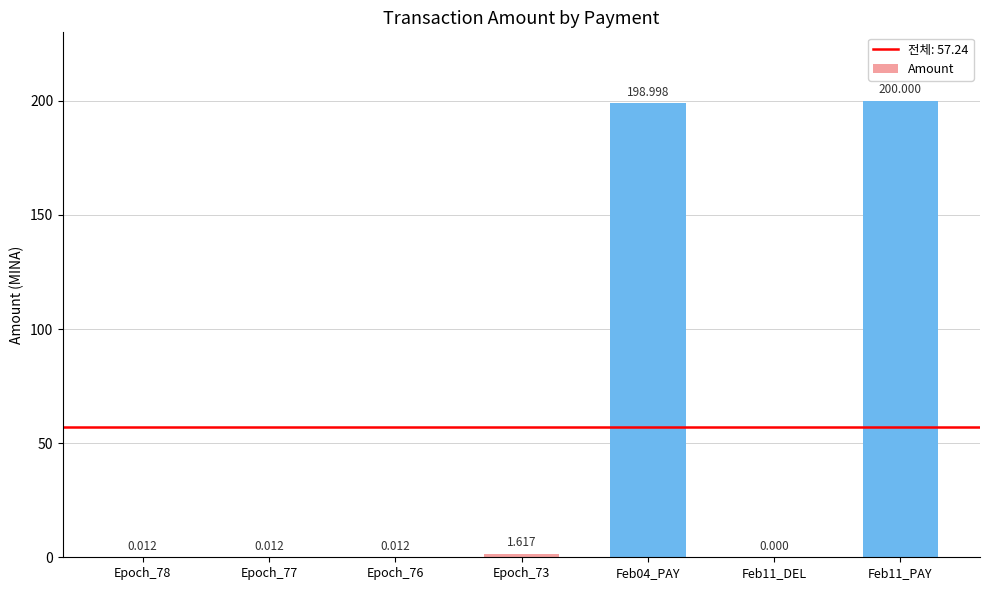

What position from the right is Epoch_76?

5